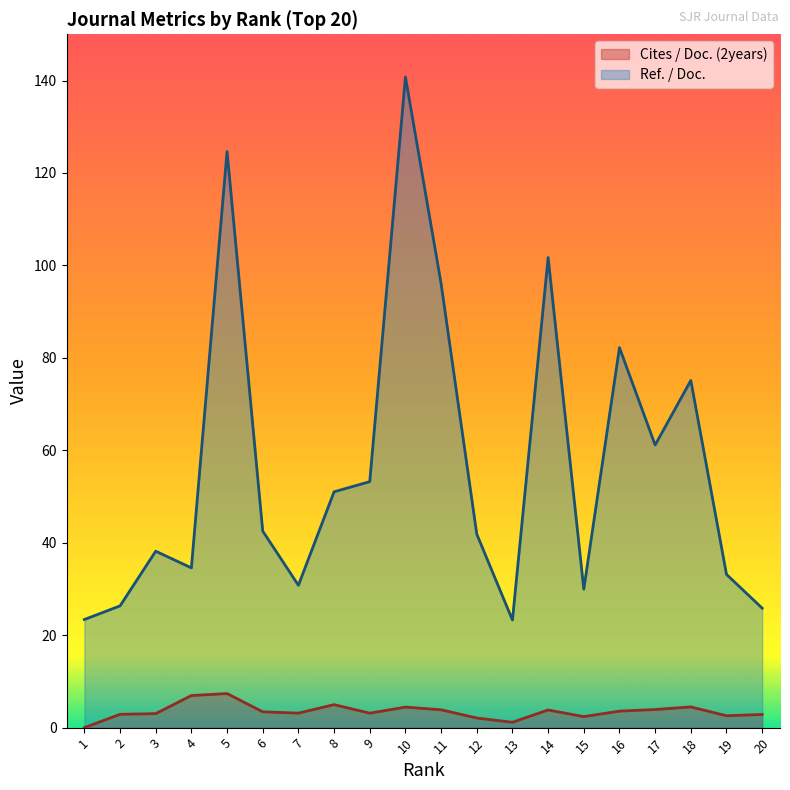

How many lines are shown in the chart?

2